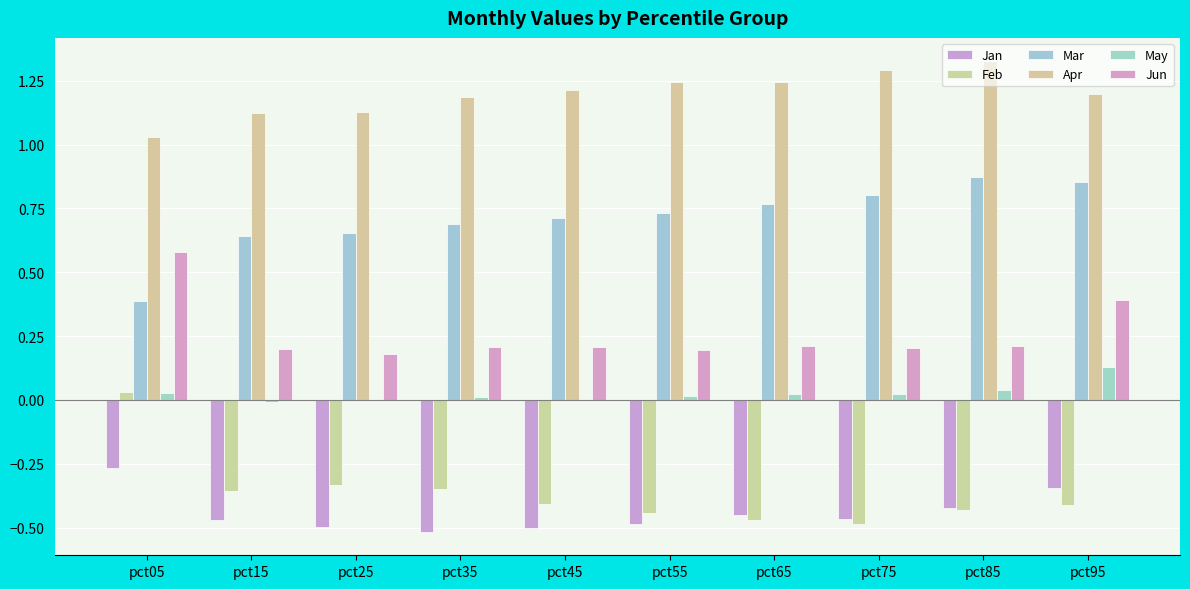

Are the bars horizontal?

No